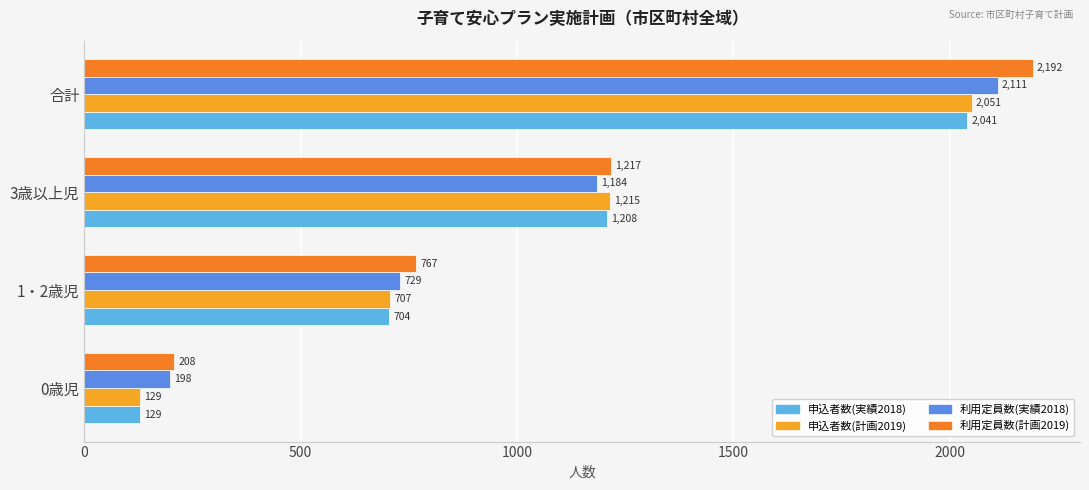

At how many categories does at least one series exceed 269?

3